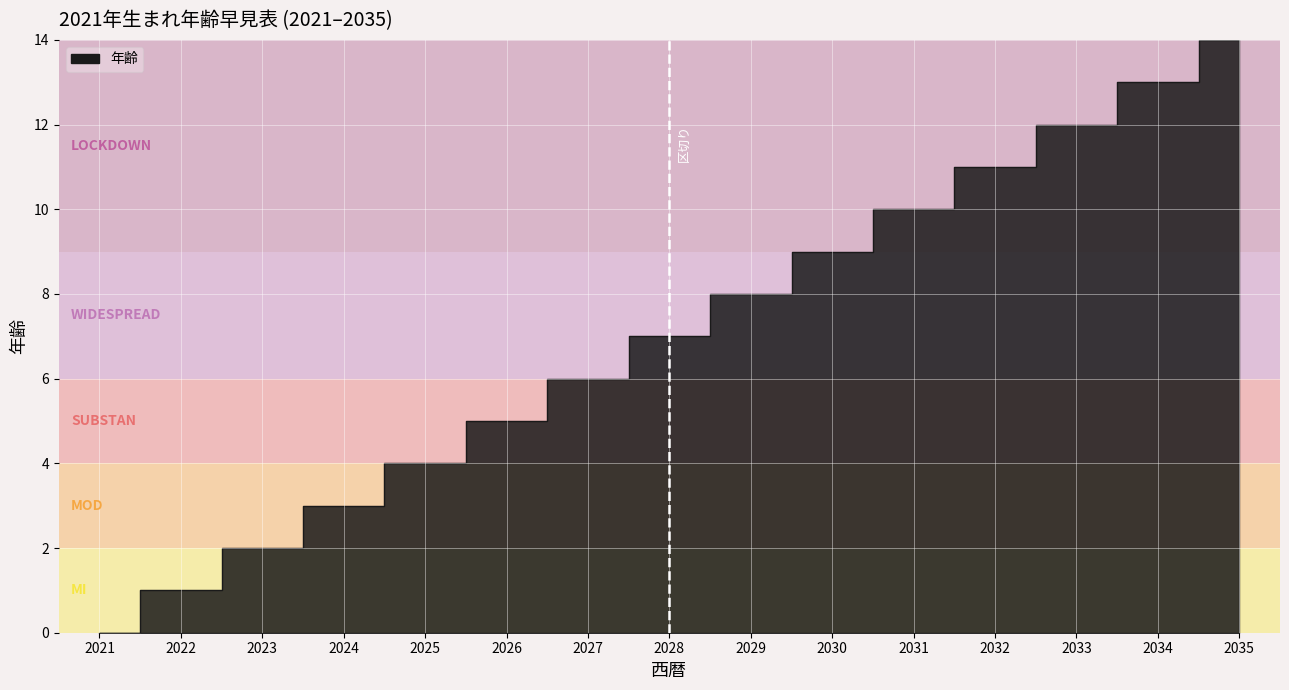

What is the value of the 5th point from the left?

4